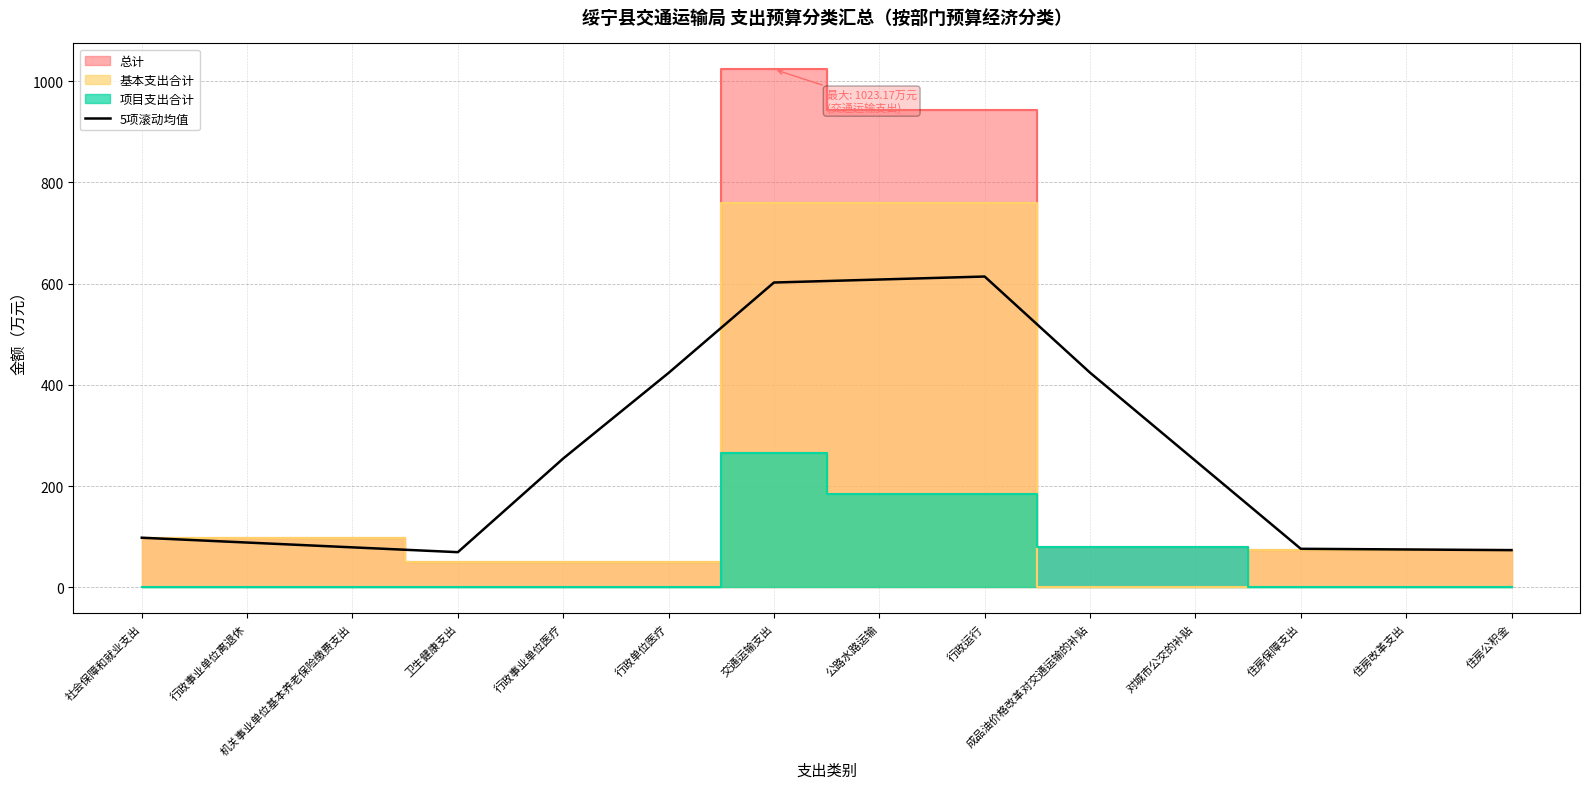

The value of 5项滚动均值 at 交通运输支出 is 173.6. True or false?

False